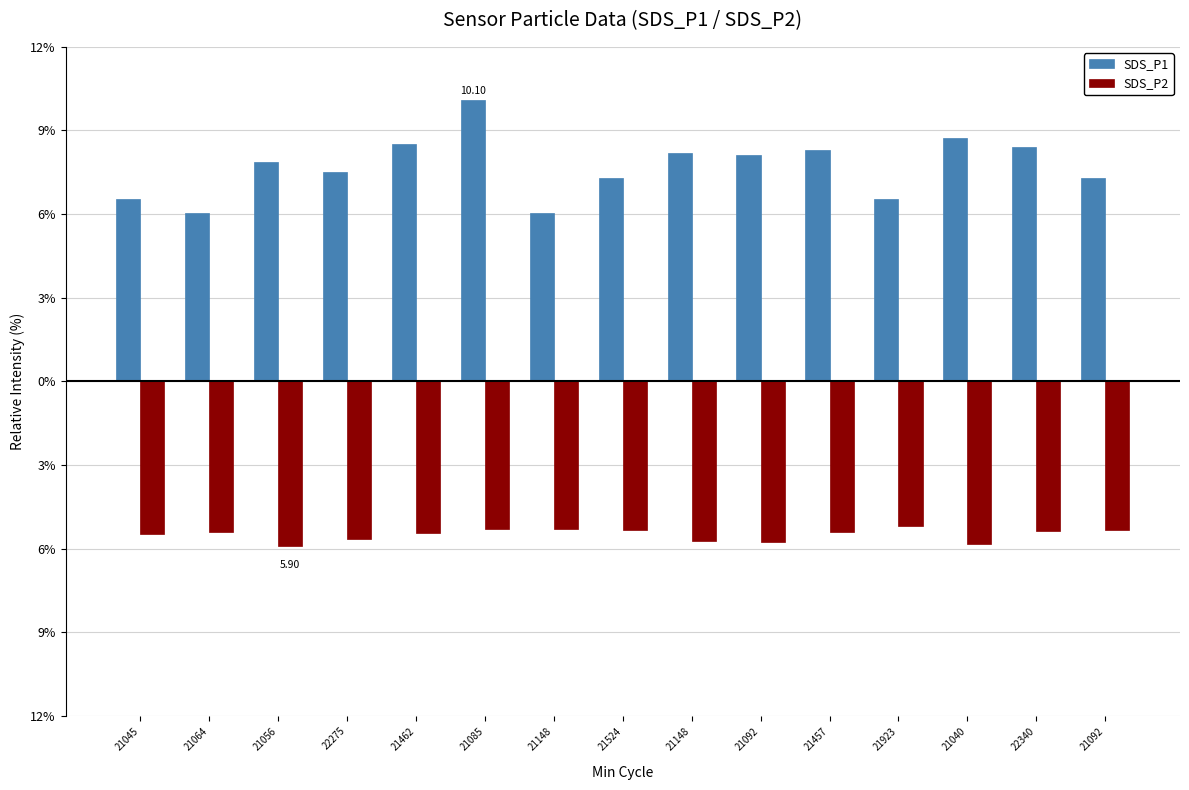

What is the difference between the second highest and minimum values in the SDS_P2 series?

0.6